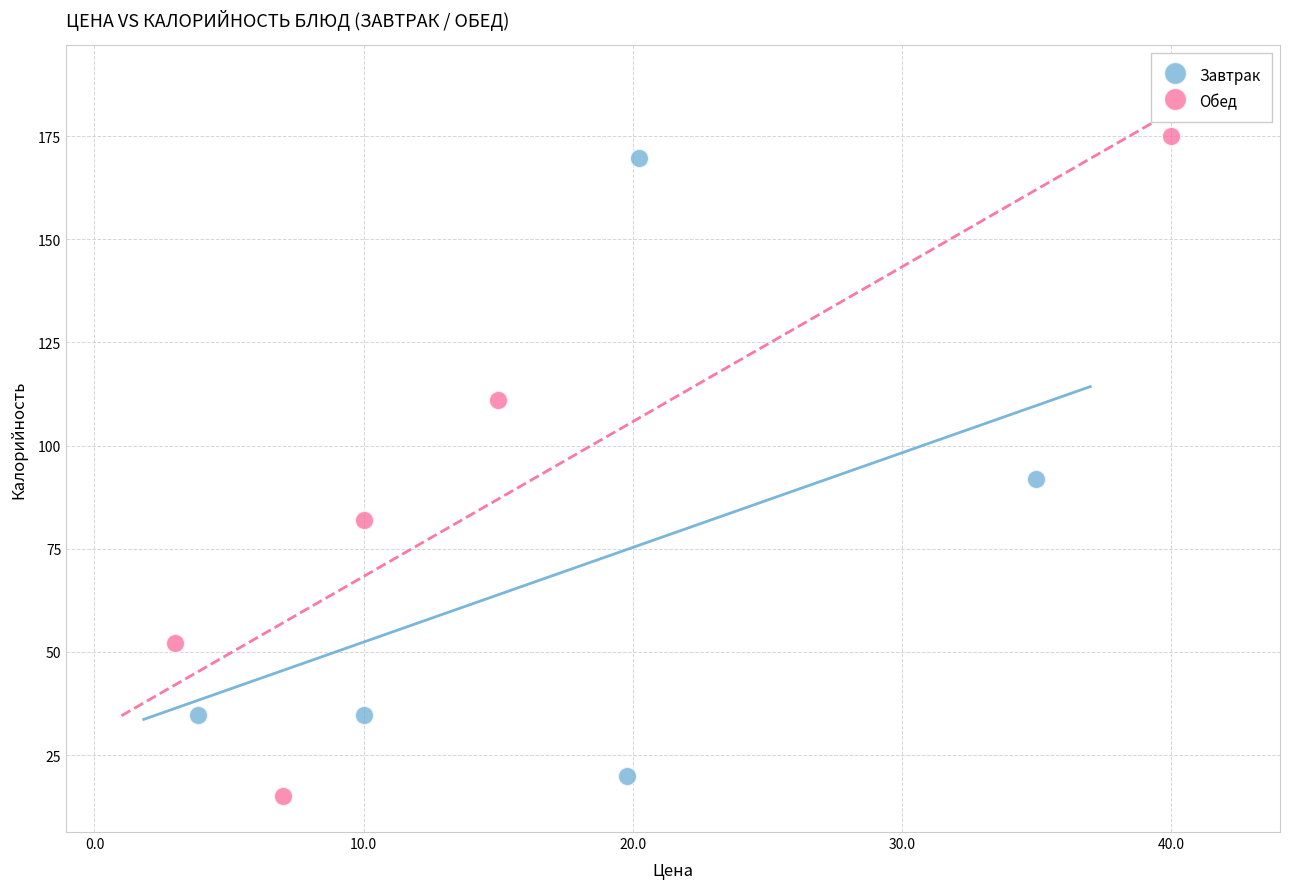

Which series has the widest spread of Y values?

Обед